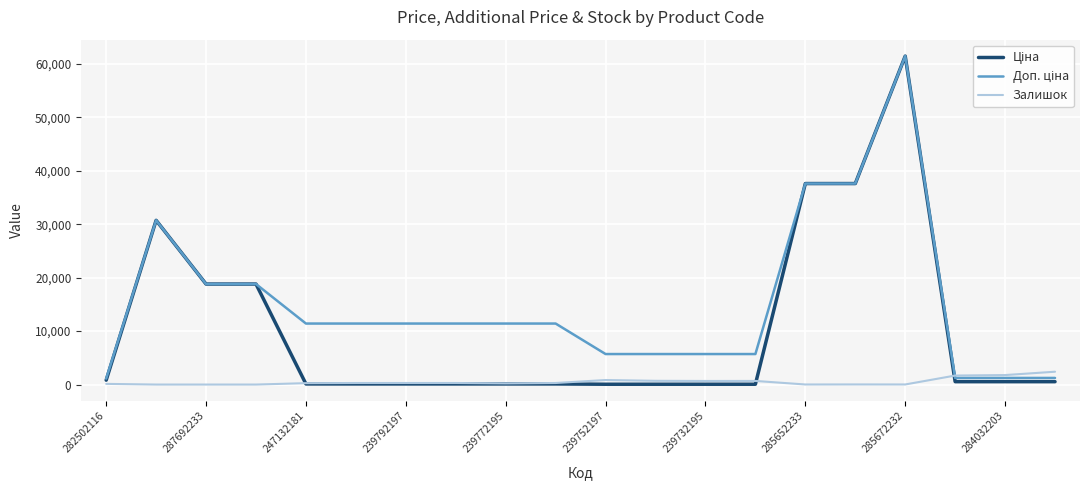

What is the maximum value shown in the chart?

61434.3